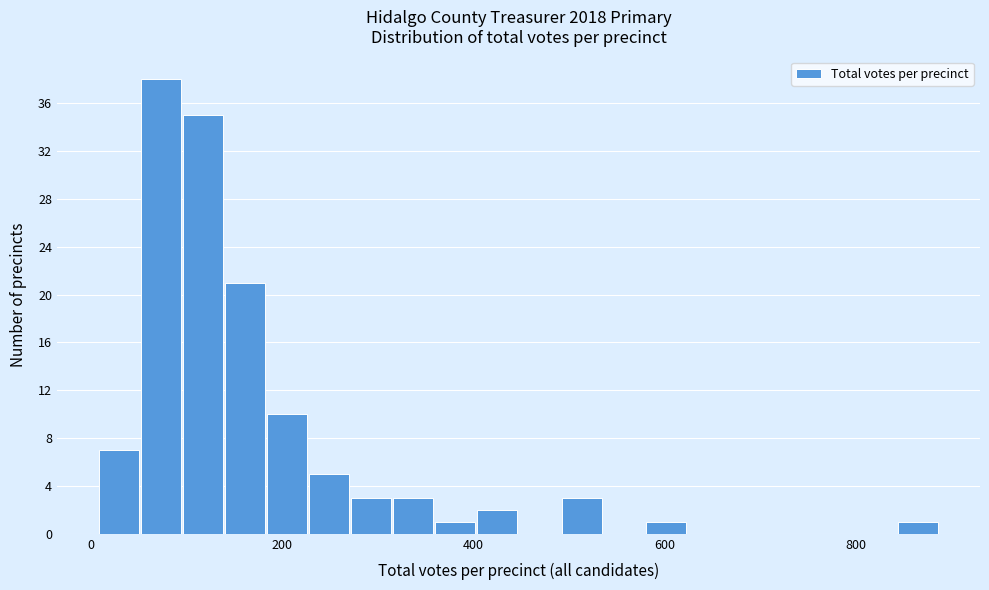

Read against the x-axis, roughly where is the centre of the tallest bar?

80